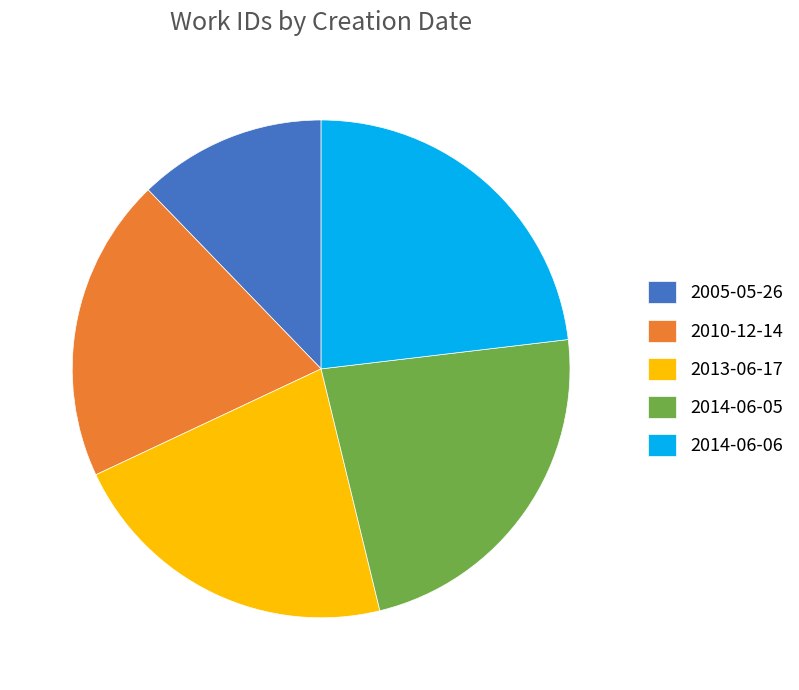

The 2014-06-05 slice represents 23% of the pie. True or false?

True